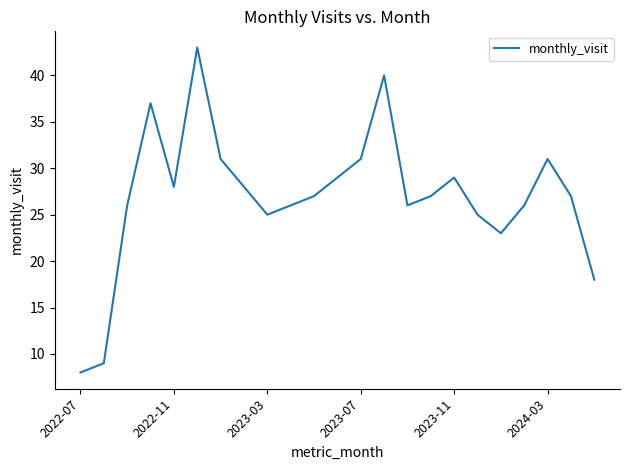

What is the difference between the maximum and minimum values?

35